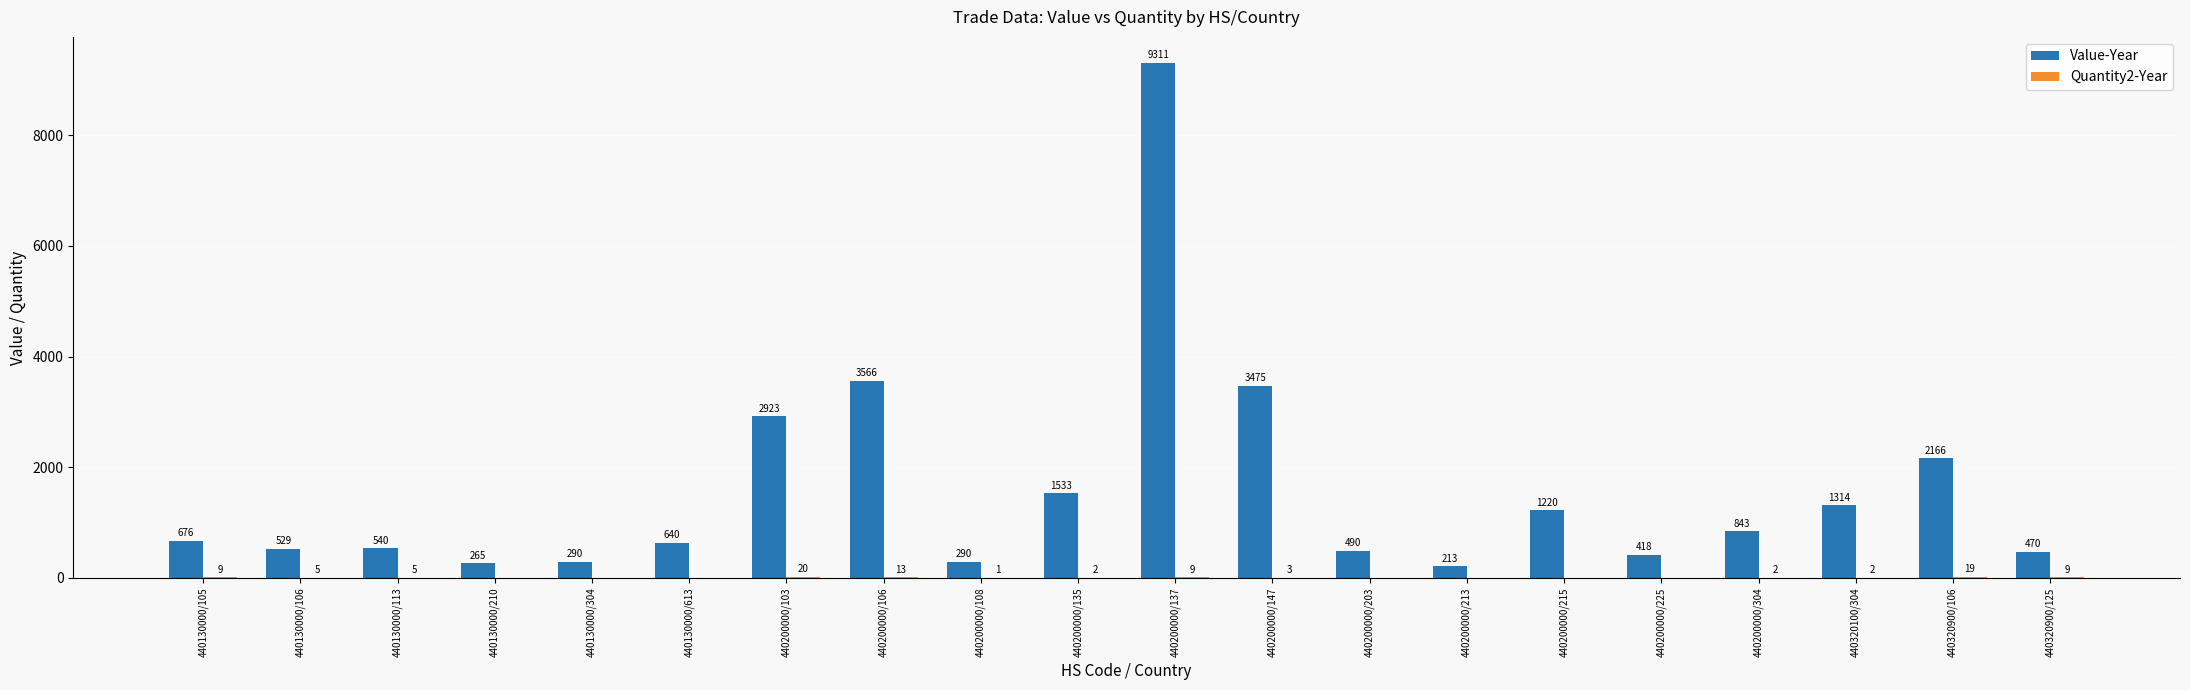

What is the maximum value for Value-Year?

9311